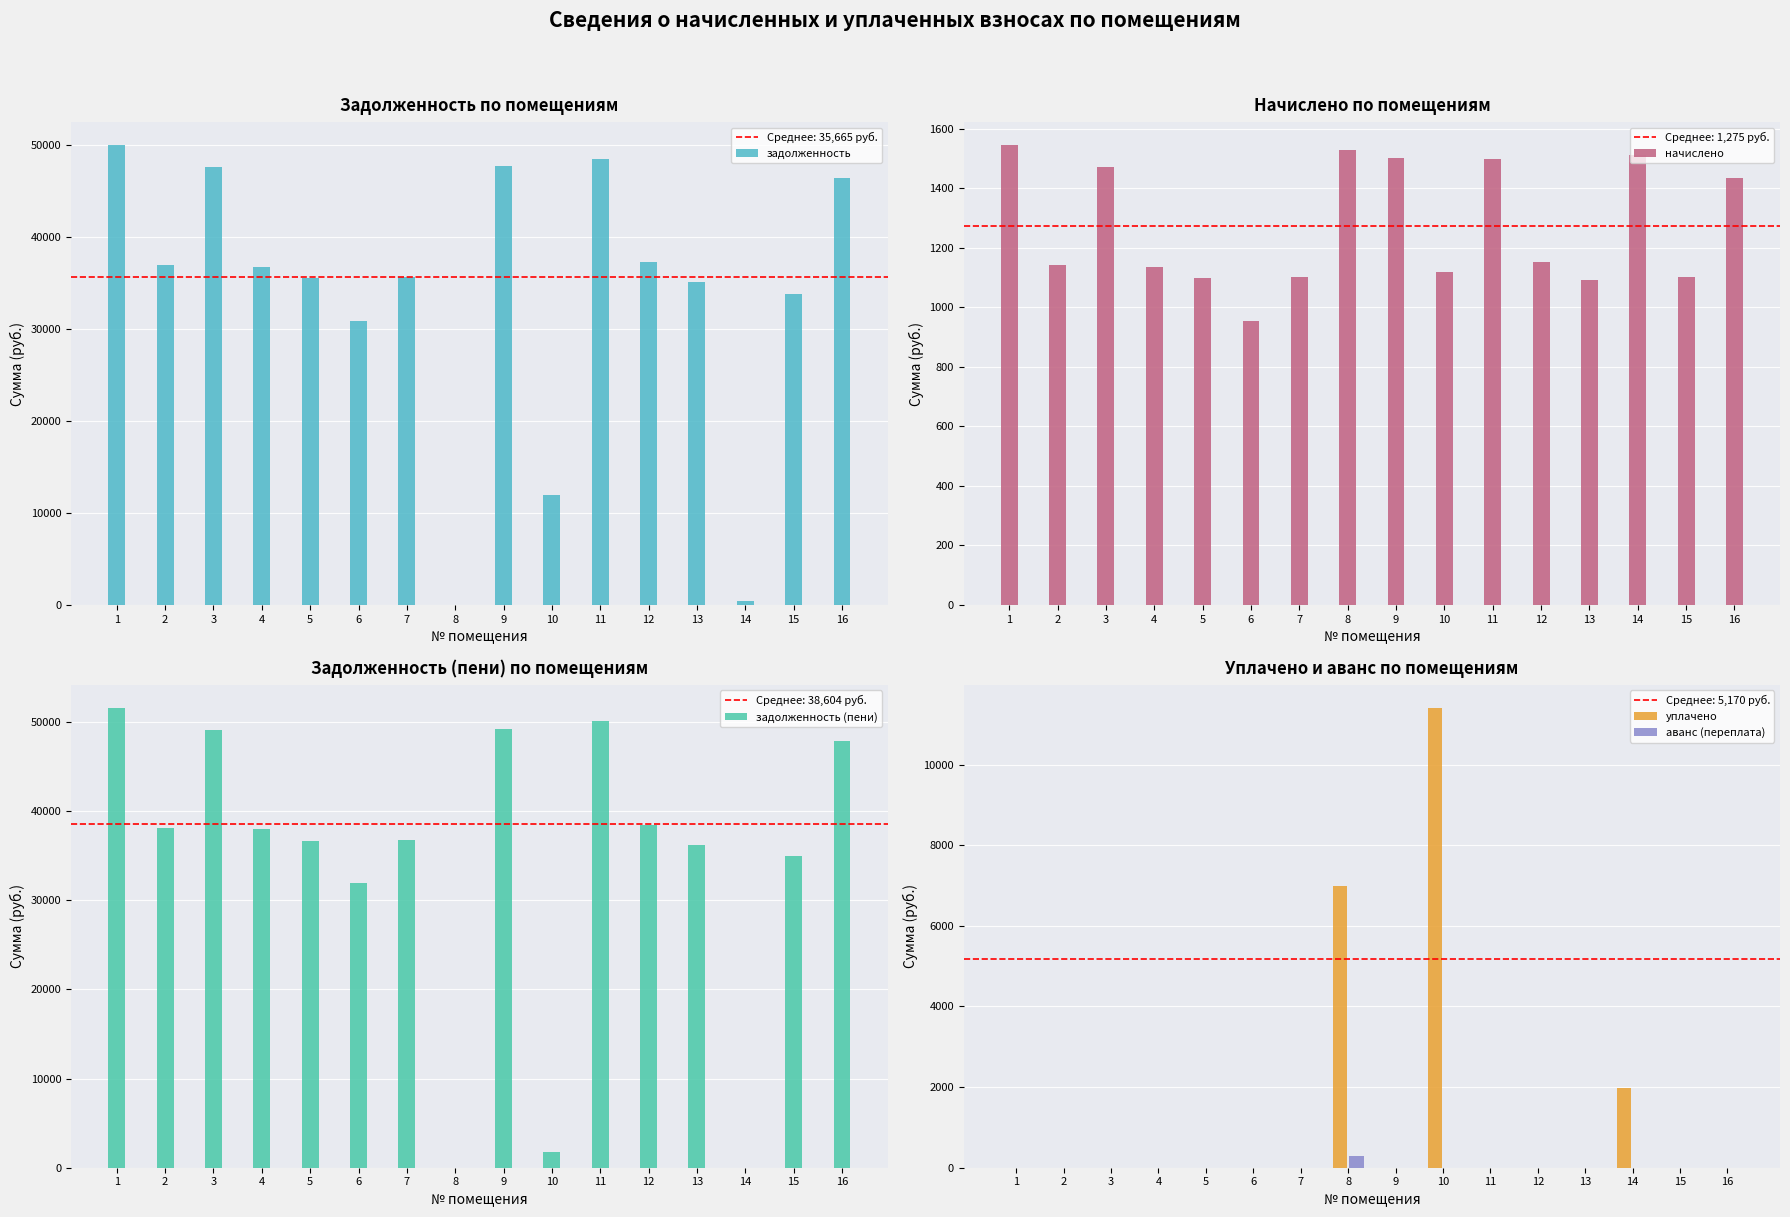

Reading right to left, extract all data points from this chart.

задолженность: 16=46422.7	15=33855.5	14=471.2	13=35097.5	12=37267.1	11=48550.4	10=12004.3	9=47736.4	8=0.0	7=35655.2	6=30948.5	5=35526.2	4=36815.8	3=47647.9	2=36944.8	1=50033.3
начислено: 16=1434.2	15=1101.6	14=1513.9	13=1093.6	12=1151.4	11=1500.0	10=1119.5	9=1504.0	8=1529.8	7=1101.6	6=956.2	5=1097.6	4=1137.4	3=1472.1	2=1141.4	1=1545.8
задолженность (пени): 16=47857.0	15=34957.1	14=0.0	13=36191.1	12=38418.4	11=50050.4	10=1717.0	9=49240.4	8=0.0	7=36756.8	6=31904.6	5=36623.8	4=37953.2	3=49120.0	2=38086.2	1=51579.1
уплачено: 16=0.0	15=0.0	14=1985.1	13=0.0	12=0.0	11=0.0	10=11406.8	9=0.0	8=7000.0	7=0.0	6=0.0	5=0.0	4=0.0	3=0.0	2=0.0	1=0.0
аванс (переплата): 16=0.0	15=0.0	14=0.0	13=0.0	12=0.0	11=0.0	10=0.0	9=0.0	8=286.2	7=0.0	6=0.0	5=0.0	4=0.0	3=0.0	2=0.0	1=0.0